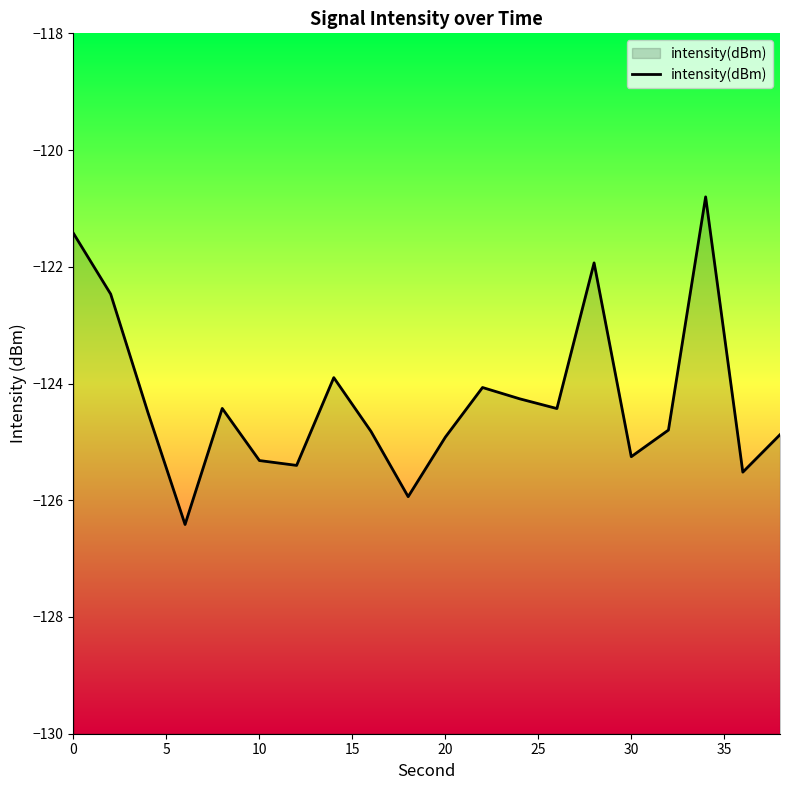

What is the greatest value displayed?

-120.8